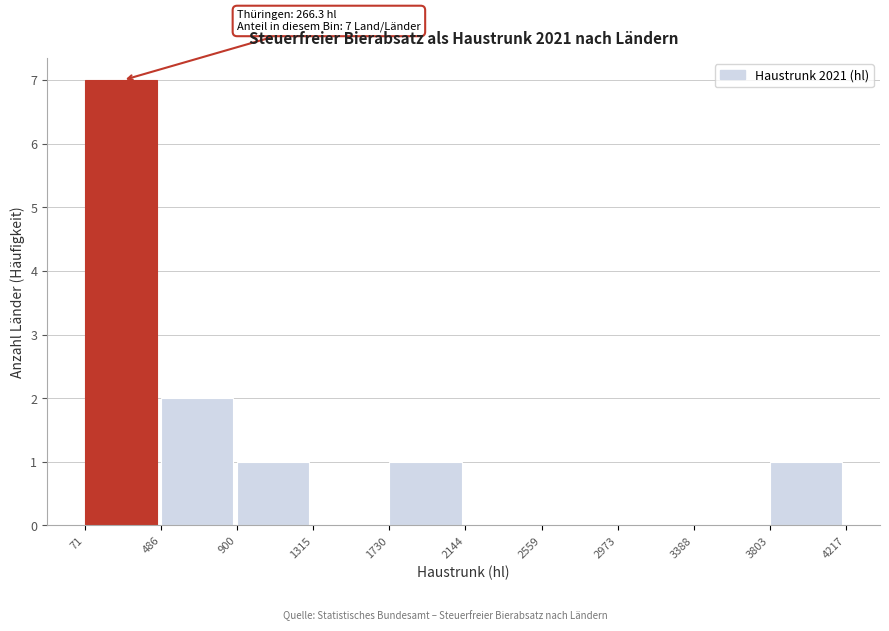

Over which range of the x-axis is the bar tallest?

71 to 486